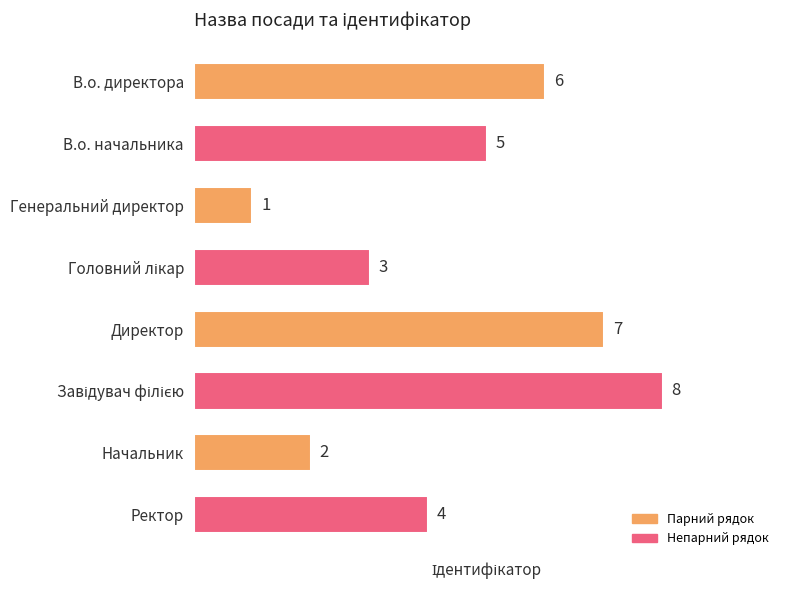

What is the sum of all values?

36